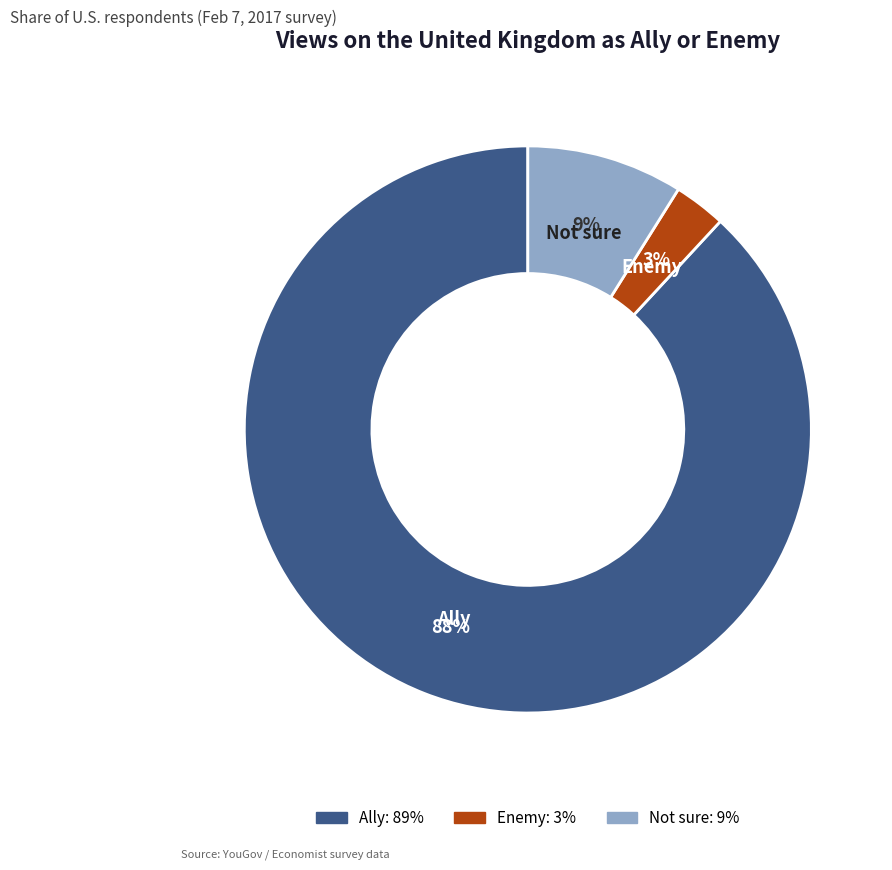

Which category has the biggest portion of the pie?

Ally